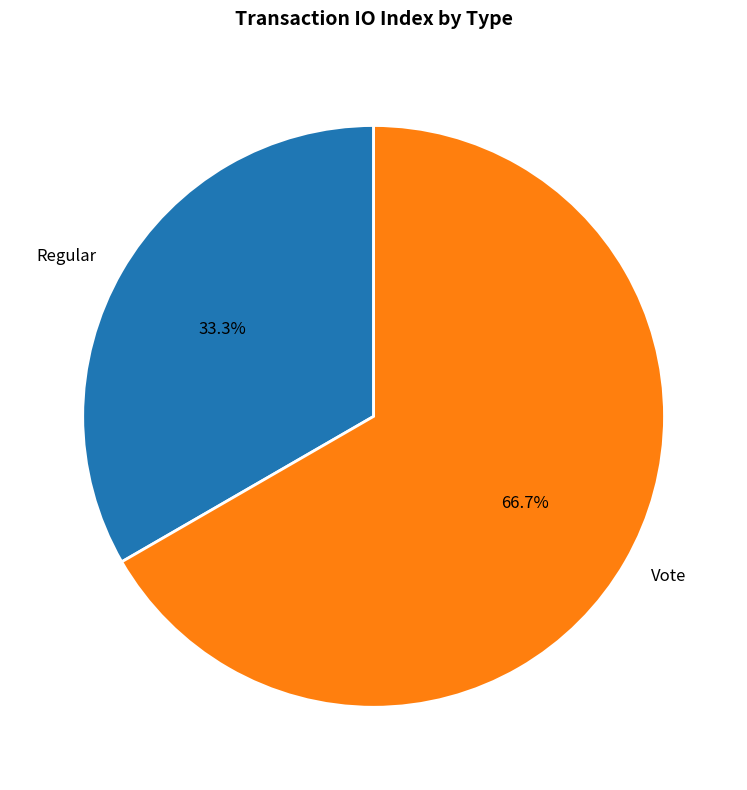

Count the number of slices in the pie.

2